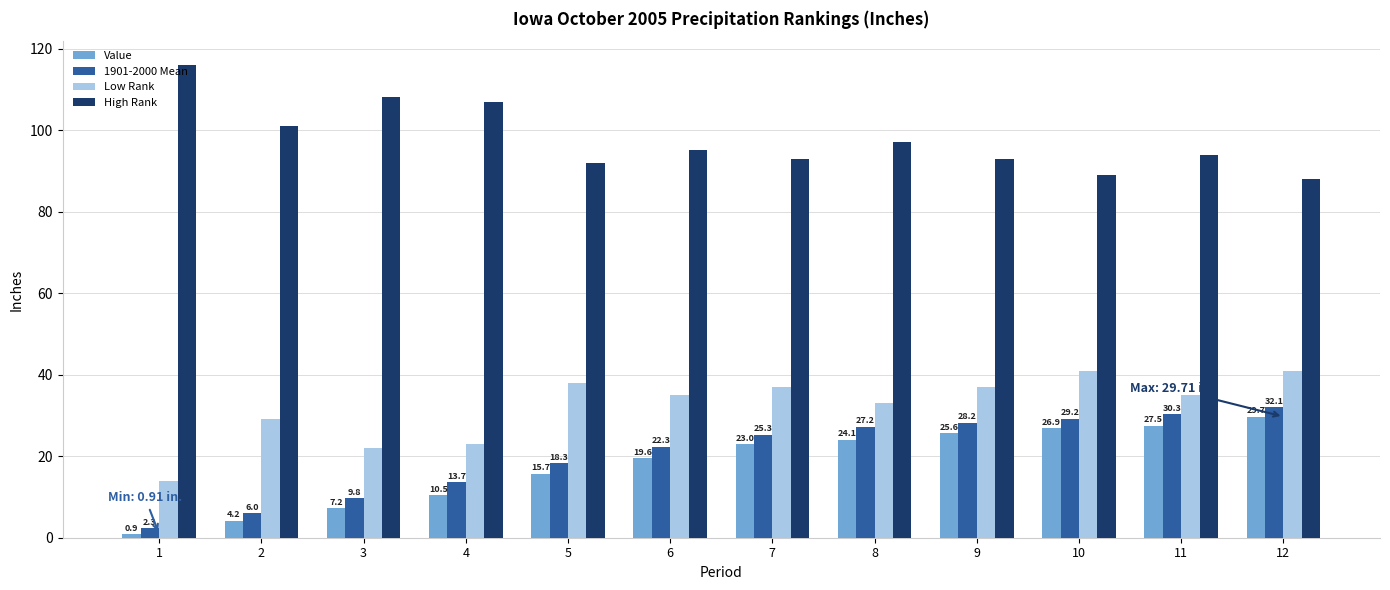

What value does the High Rank series have at 10?

89.0